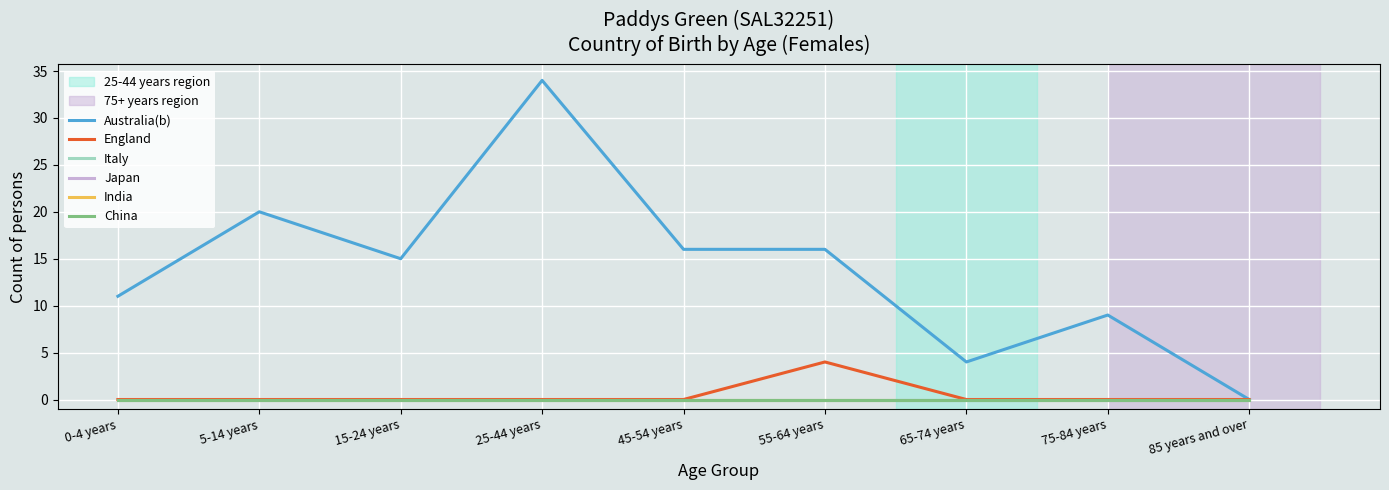

Does the chart have visible grid lines?

Yes